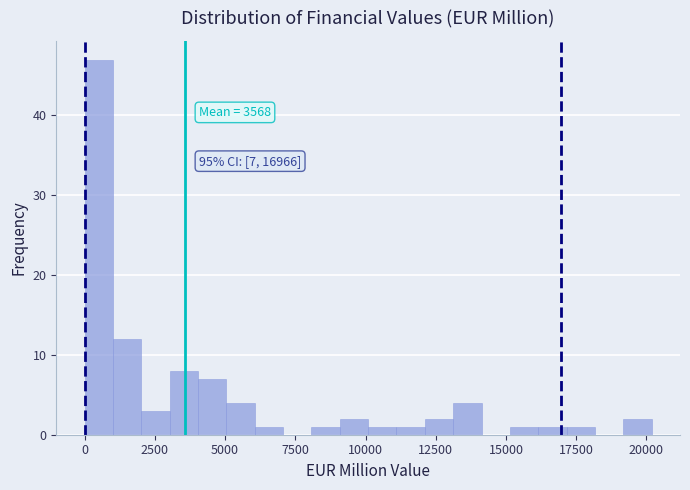

Around what value on the x-axis is the tallest bar? Give the approximate position of its centre, as read against the axis.

500